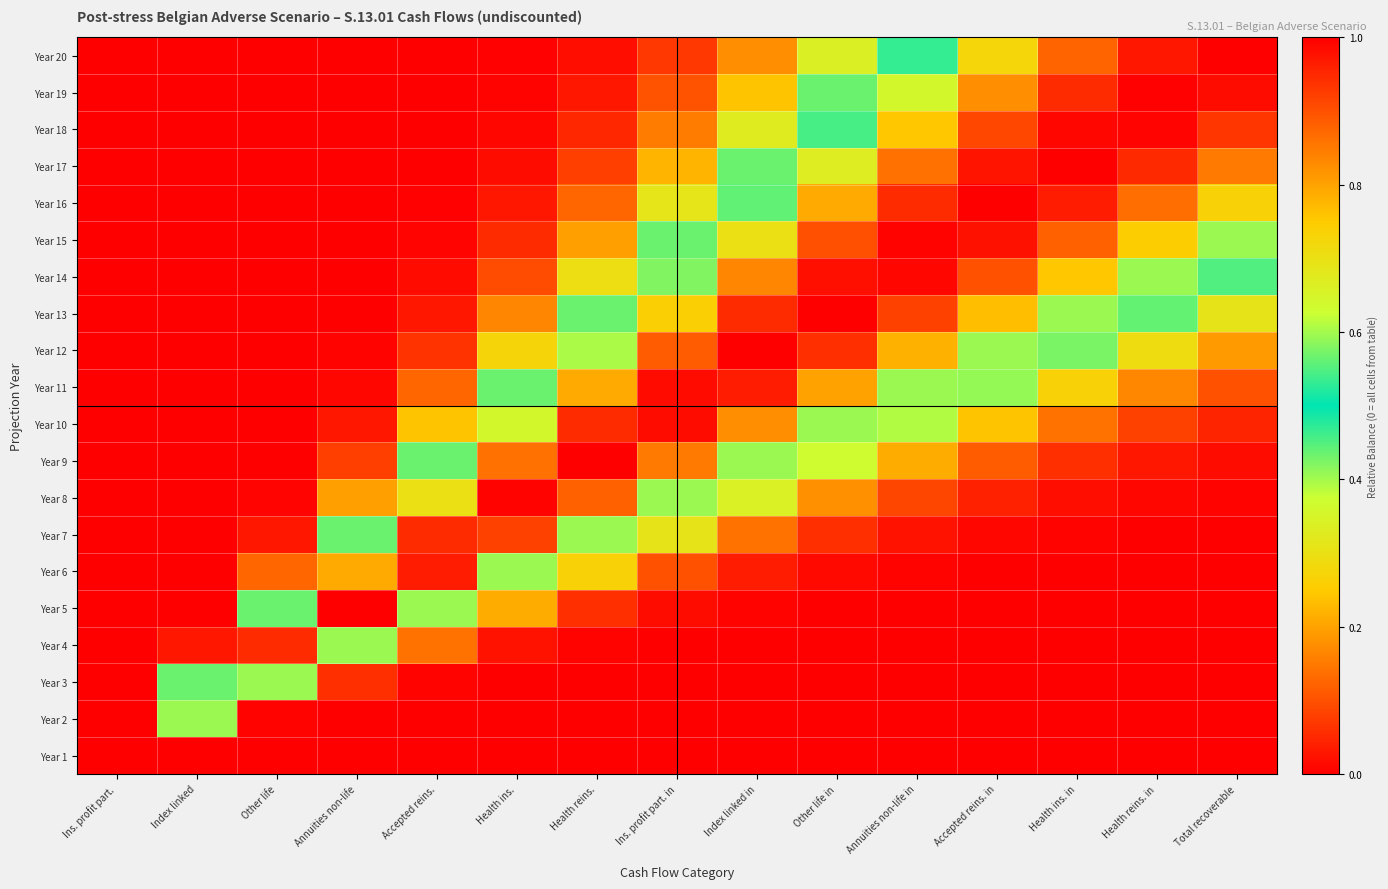

Between Index linked and Annuities non-life, which series saw the biggest shift?

Year 5